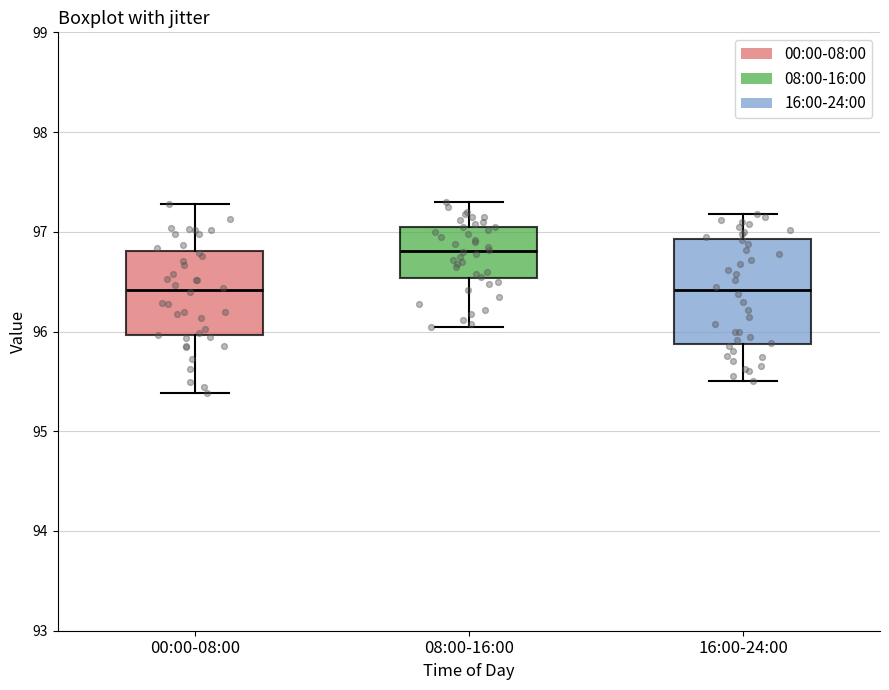

Which box is the tallest, from its lower edge to its upper edge?

16:00-24:00